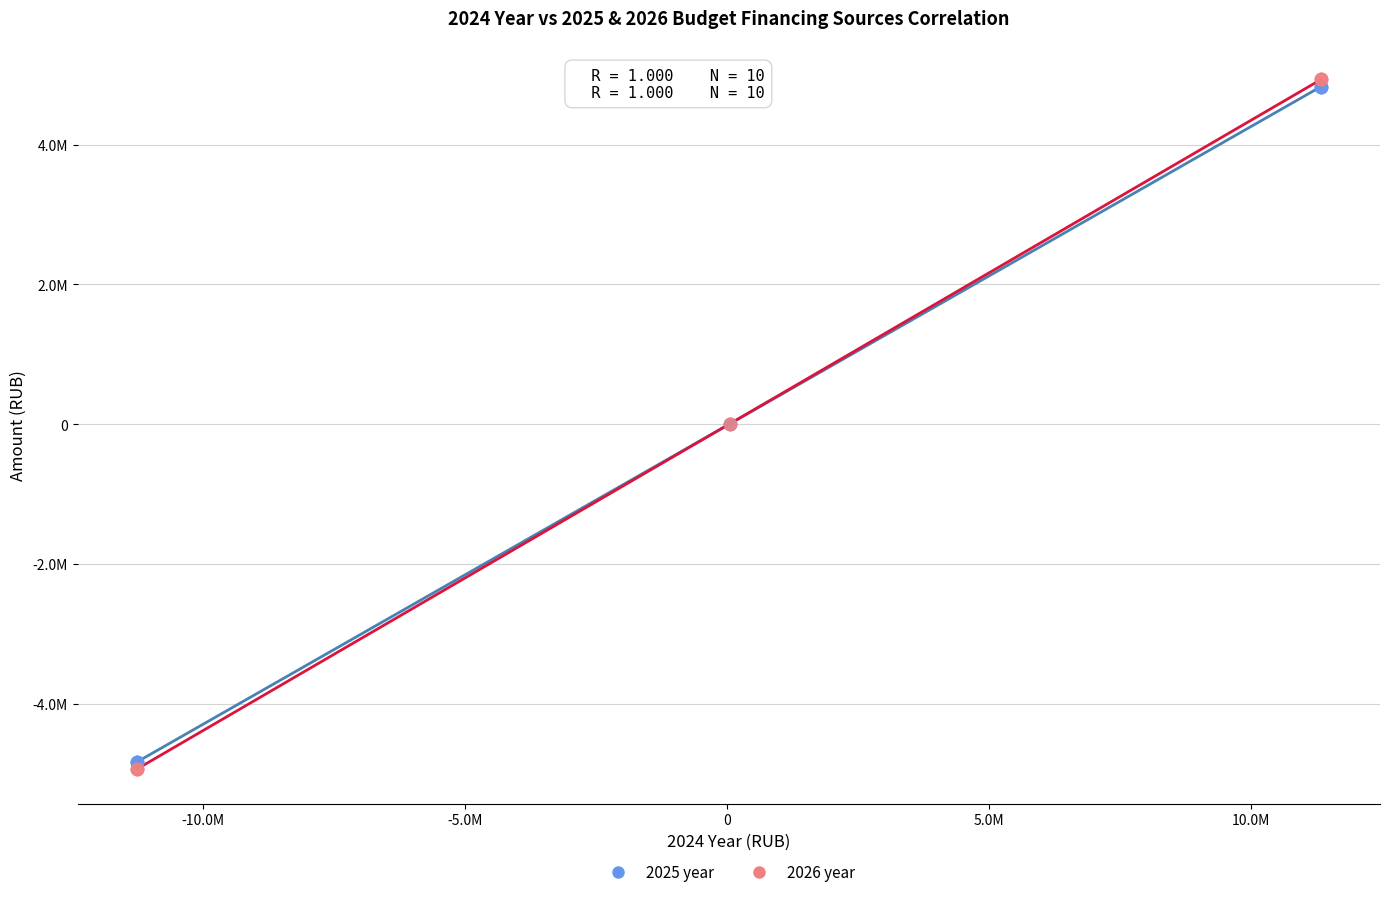

Which series contains the lowest Y value?

2026 year